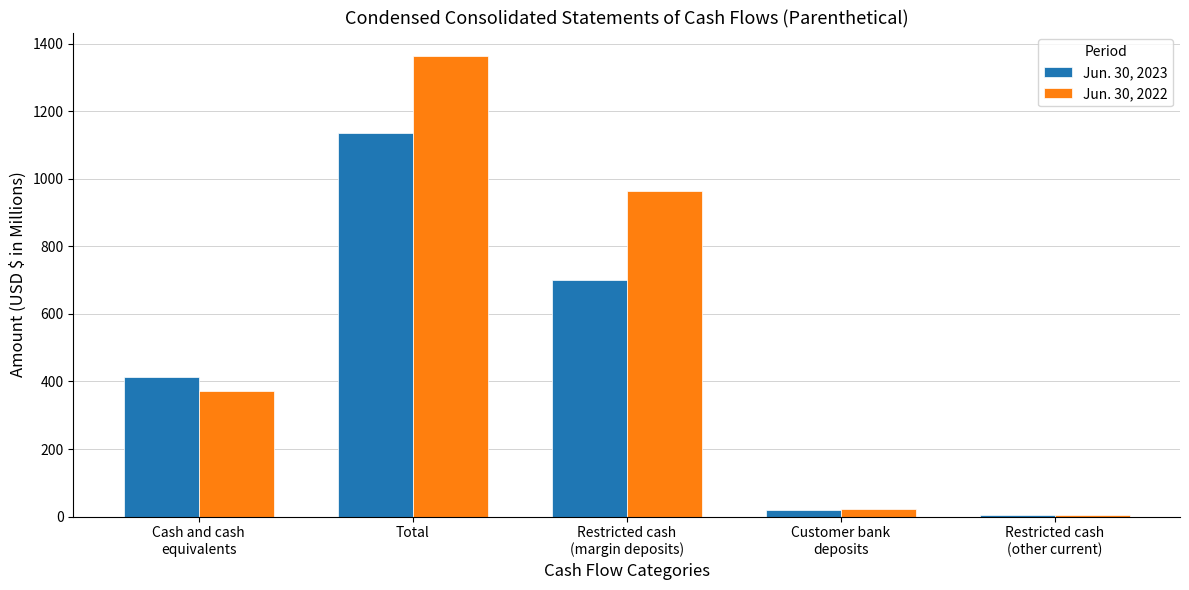

True or false: Jun. 30, 2023 has a value of 449.7 at Total.

False